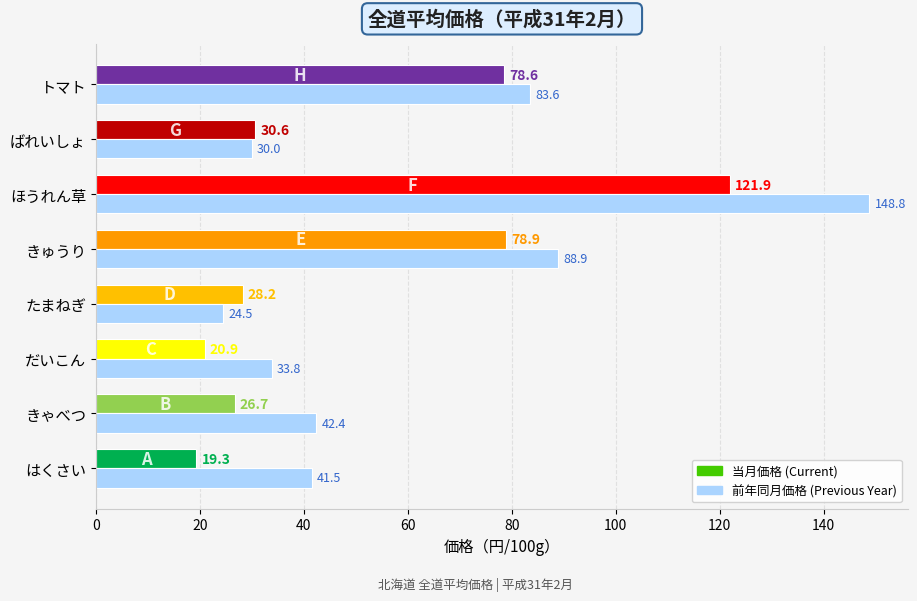

What is the difference between the highest and lowest values at はくさい?

22.2